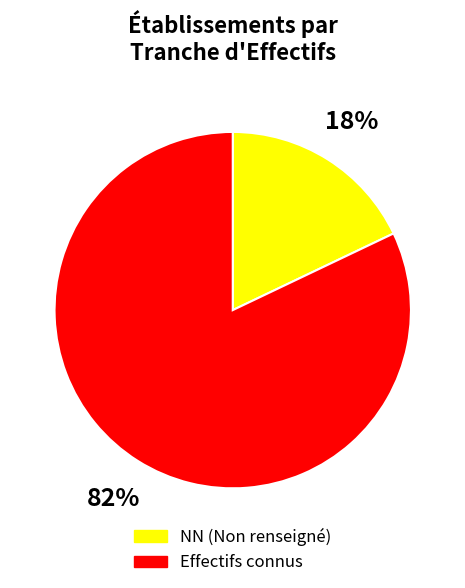

Combined, do Effectifs connus and NN (Non renseigné) account for over 50%?

Yes